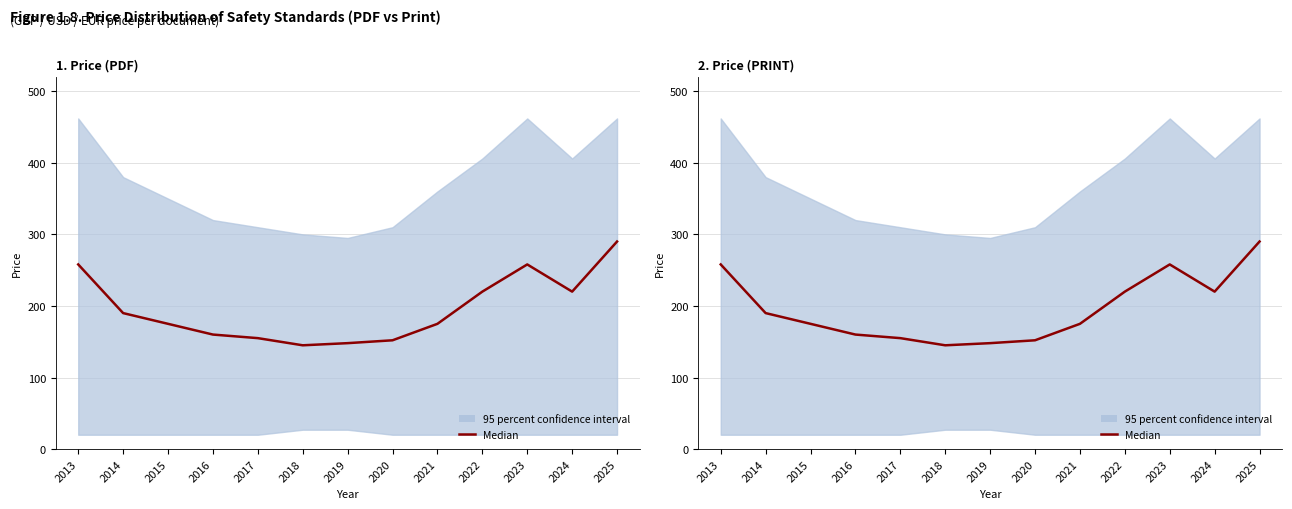

Where is the first local minimum?

2018